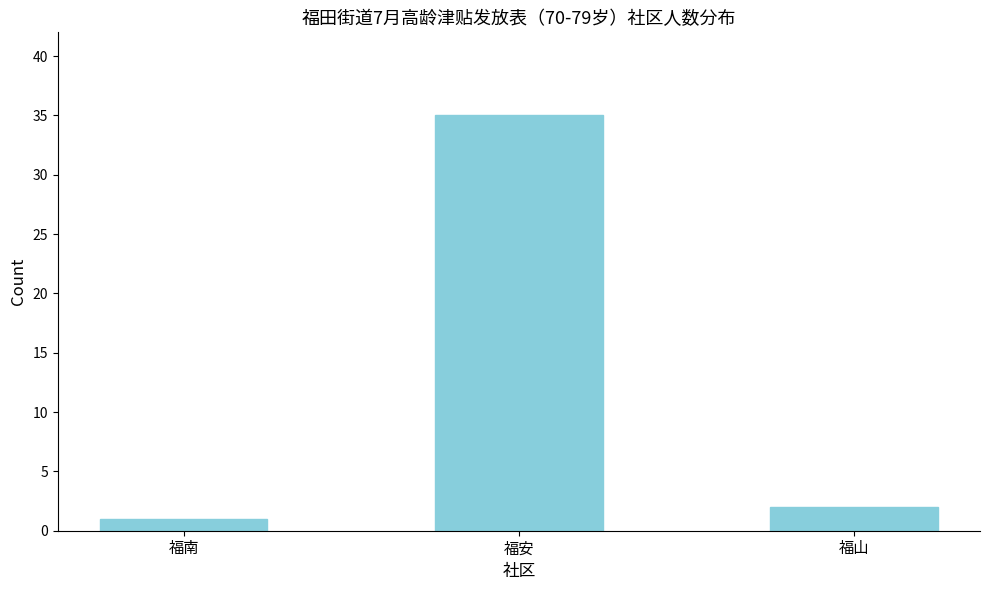

Reading left to right, what are all the values shown in this chart?

1	35	2